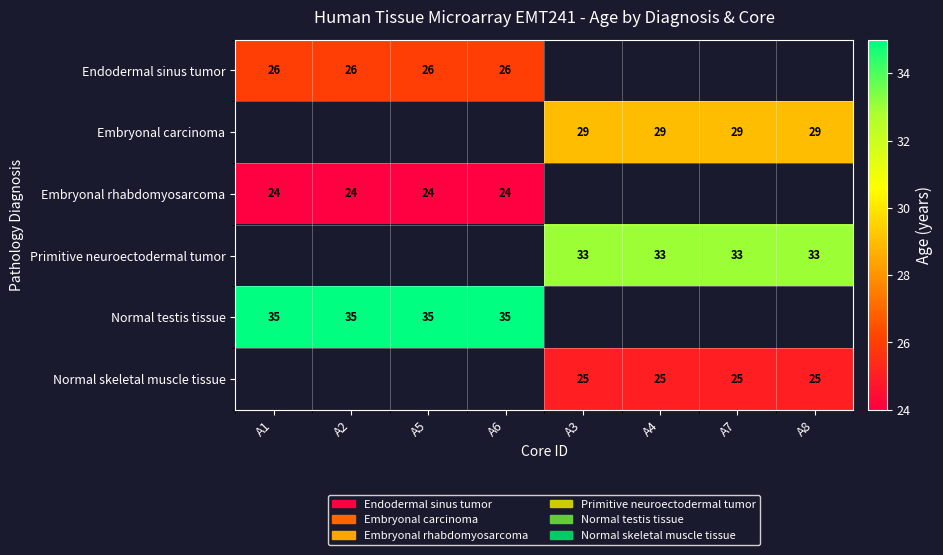

The value of Normal skeletal muscle tissue at A3 is 13. True or false?

False